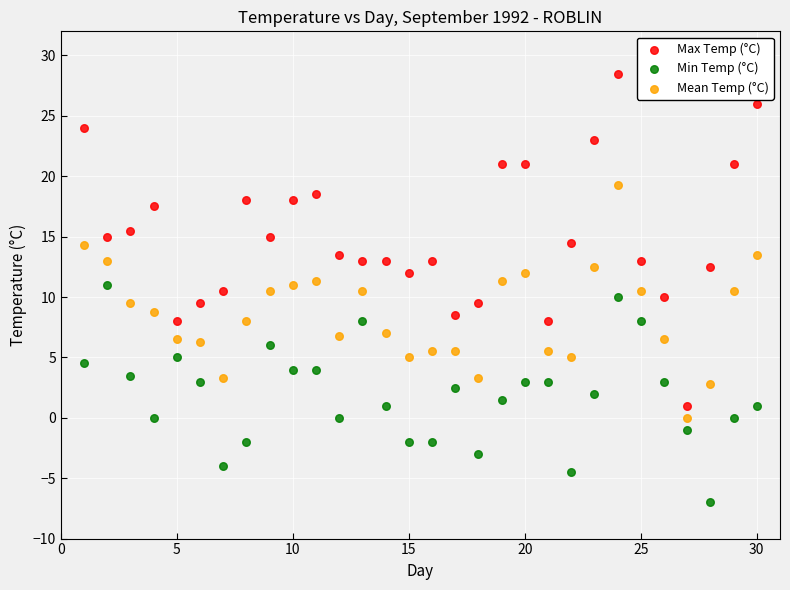

Across all data points, what is the range of X values (max minus min)?

29.0